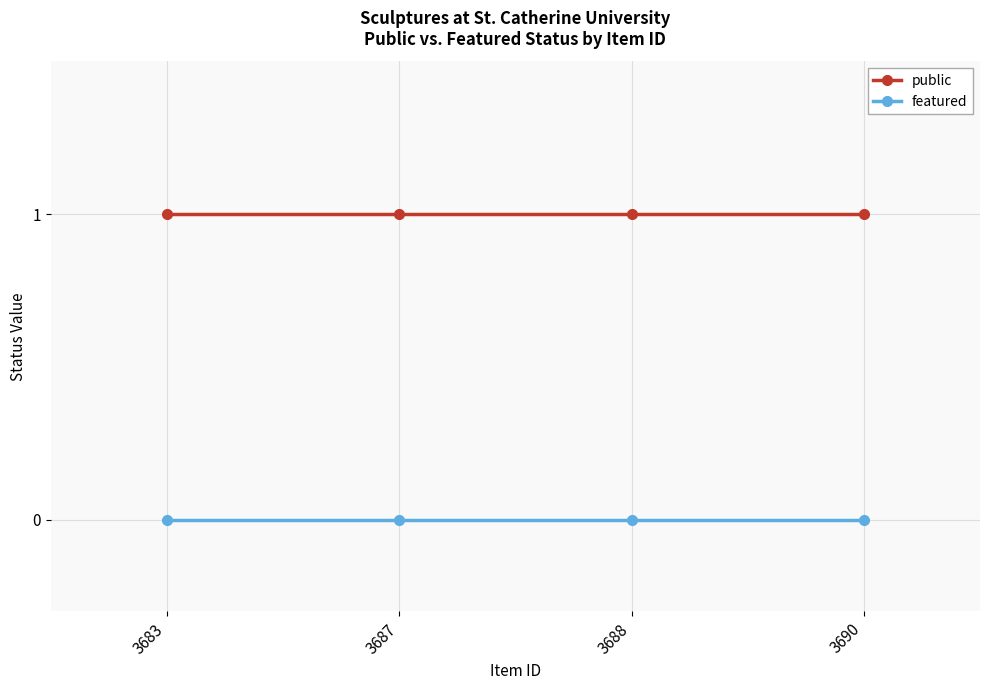

What is the value of the public point at the 2nd from the left?

1